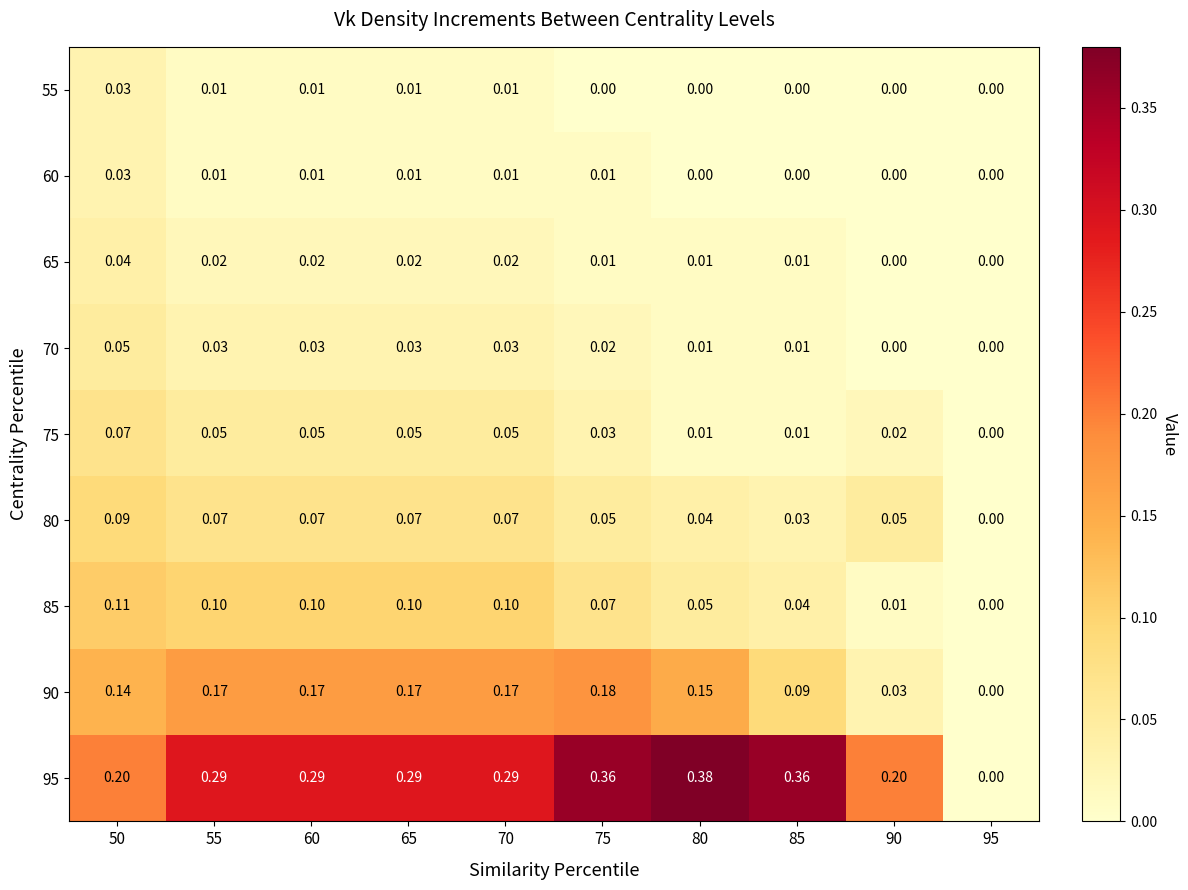

Is the value of 70 at 50 greater than the value of 80 at 80?

Yes